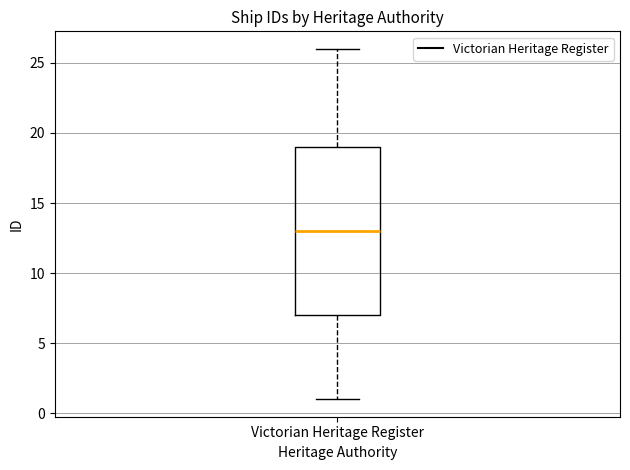

Where does the median line of the box for Victorian Heritage Register sit on the y-axis? The values are not printed on the chart, so give them approximately, as read against the axis.

13